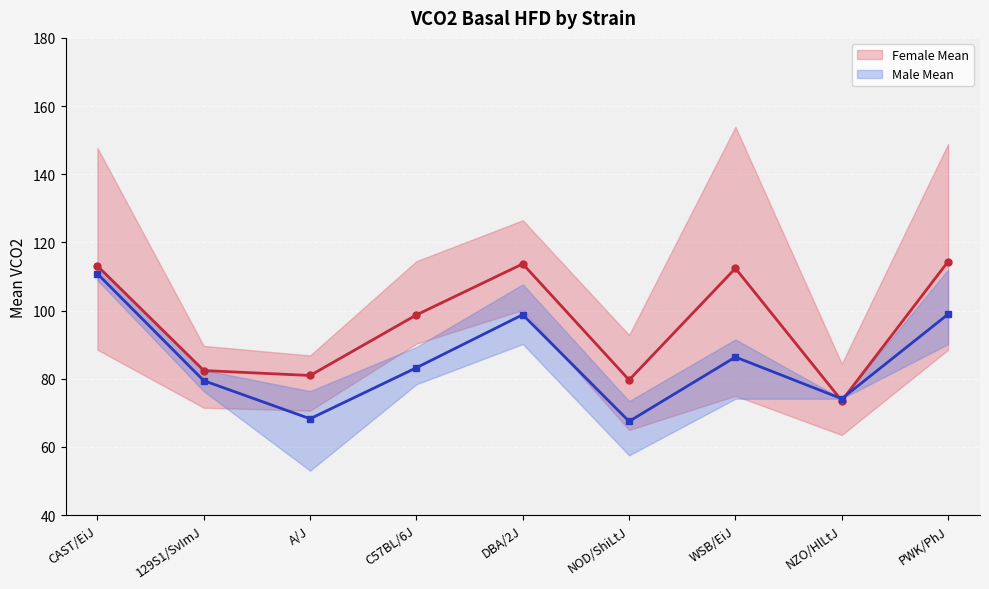

At how many categories does at least one series exceed 69?

9